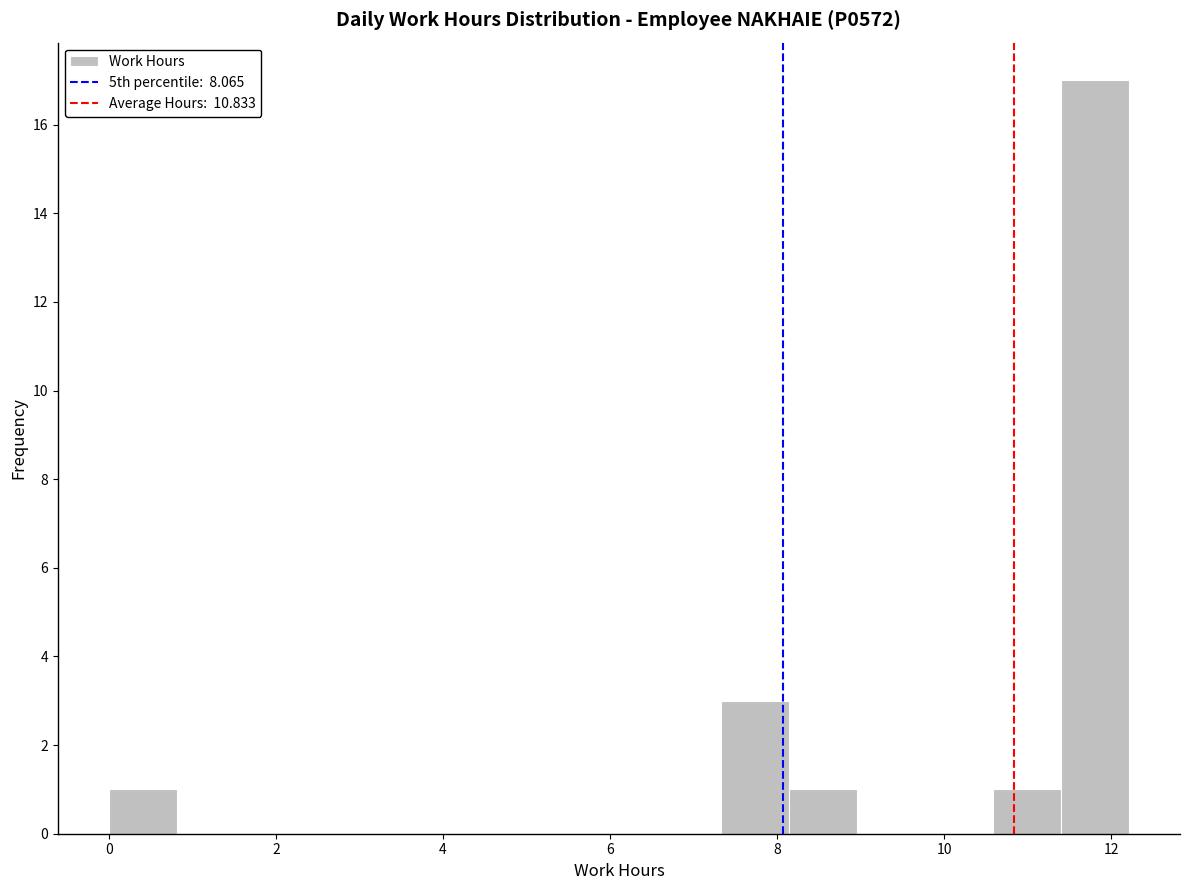

Reading left to right, list every bar in this chart as the range it spans on the x-axis followed by its height. Neither the bar edges nor the heights are printed on the chart, so give them approximately, as read against the axes.

0.0 to 0.8: 1
0.8 to 1.6: 0
1.6 to 2.4: 0
2.4 to 3.2: 0
3.2 to 4.0: 0
4.0 to 4.8: 0
4.8 to 5.6: 0
5.6 to 6.6: 0
6.6 to 7.4: 0
7.4 to 8.2: 3
8.2 to 9.0: 1
9.0 to 9.8: 0
9.8 to 10.6: 0
10.6 to 11.4: 1
11.4 to 12.2: 17